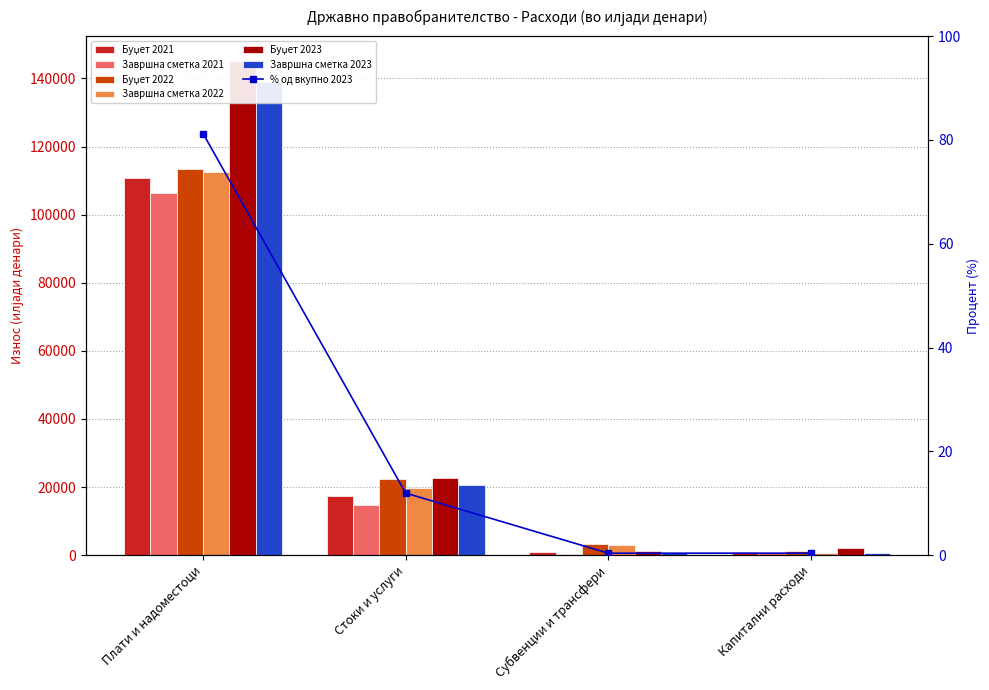

Is it true that Буџет 2023 equals 529.6 at Субвенции и трансфери?

False